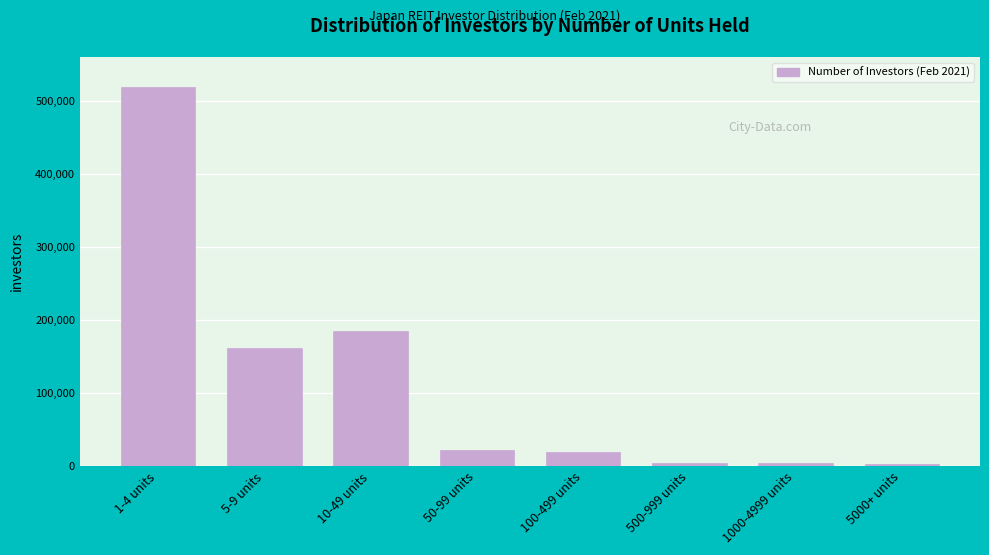

What is the maximum value shown in the chart?

519392